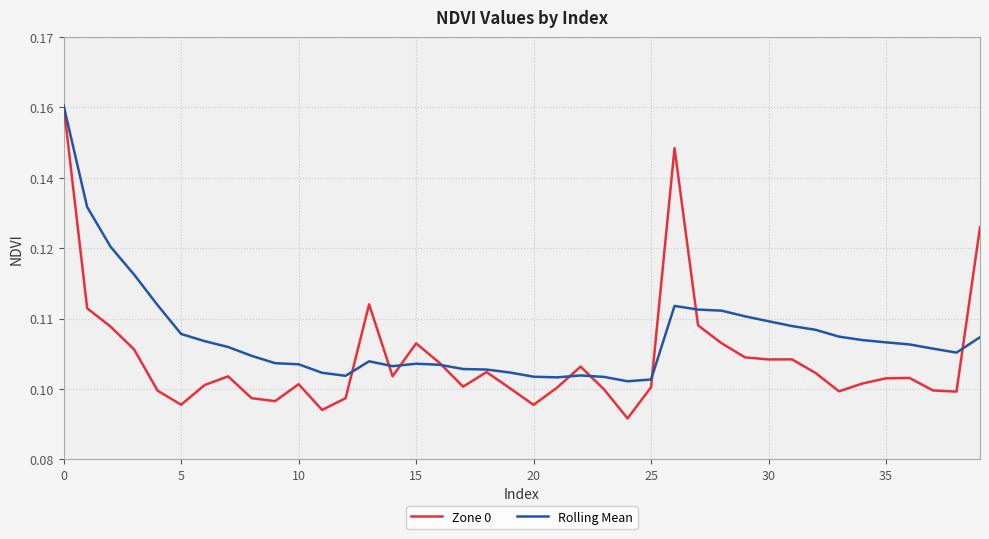

Count the Zone 0 values in the range 0 to 1.

40